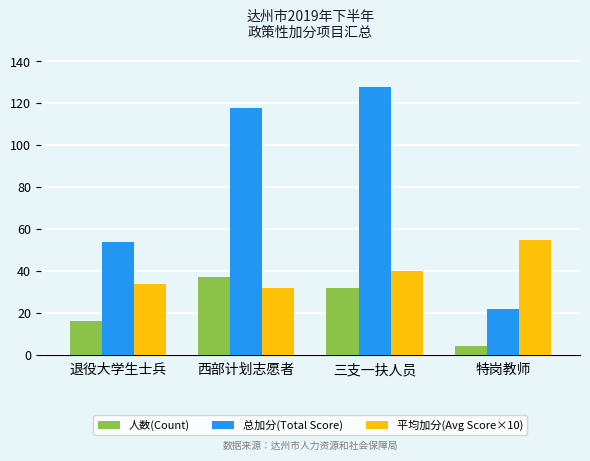

The 平均加分(Avg Score×10) series shows 34 at 退役大学生士兵. True or false?

True